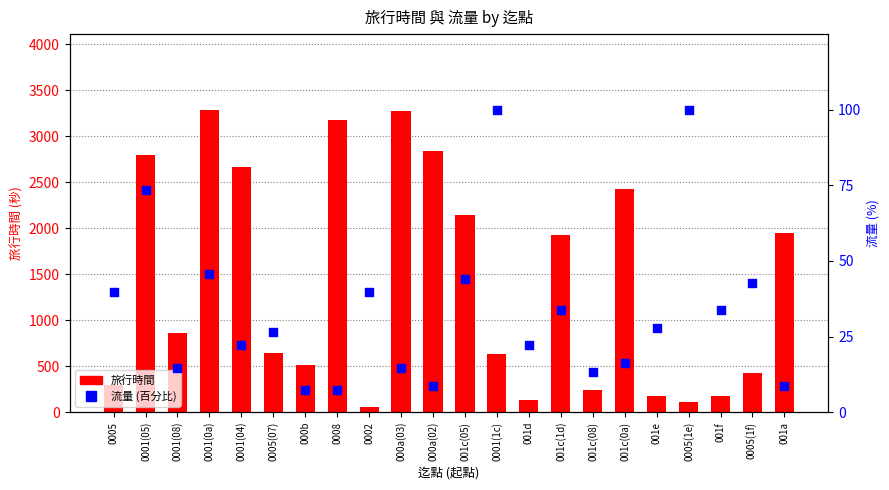

What is the total value across all series at 001c(0a)?

2447.2